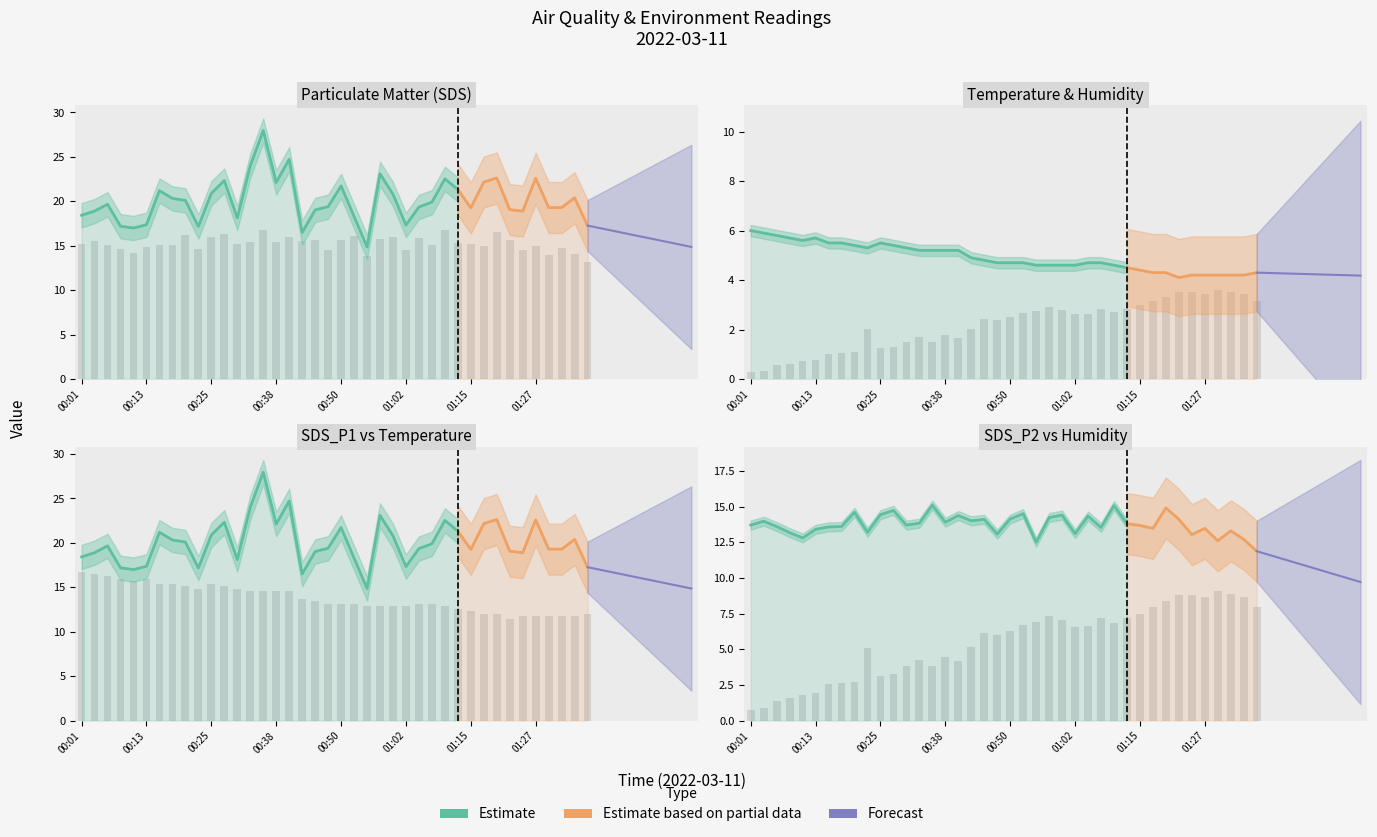

At 00:36, list the series in order from smallest to largest.

Humidity, Temp, SDS_P2